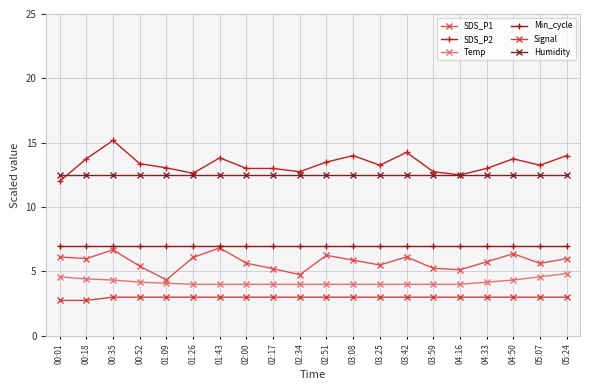

At how many categories does at least one series exceed 4?

20